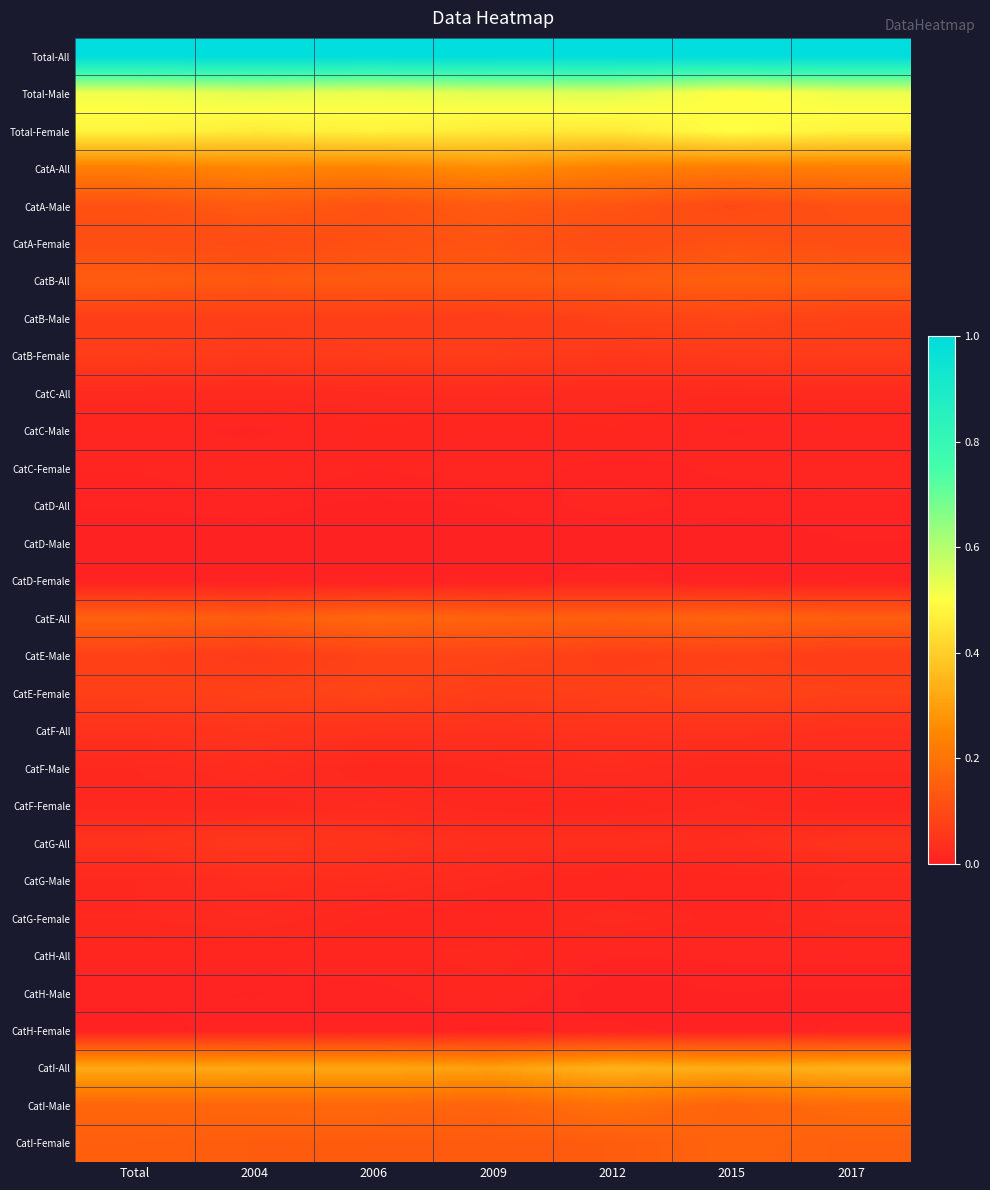

Reading right to left, extract all data points from this chart.

Total-All: 2017=1.0	2015=1.0	2012=1.0	2009=1.0	2006=1.0	2004=1.0	Total=1.0
Total-Male: 2017=0.5	2015=0.5	2012=0.5	2009=0.5	2006=0.5	2004=0.5	Total=0.5
Total-Female: 2017=0.5	2015=0.5	2012=0.5	2009=0.5	2006=0.5	2004=0.5	Total=0.5
CatA-All: 2017=0.2	2015=0.2	2012=0.2	2009=0.3	2006=0.2	2004=0.2	Total=0.2
CatA-Male: 2017=0.1	2015=0.1	2012=0.1	2009=0.1	2006=0.1	2004=0.1	Total=0.1
CatA-Female: 2017=0.1	2015=0.1	2012=0.1	2009=0.1	2006=0.1	2004=0.1	Total=0.1
CatB-All: 2017=0.1	2015=0.2	2012=0.1	2009=0.1	2006=0.1	2004=0.1	Total=0.1
CatB-Male: 2017=0.1	2015=0.1	2012=0.1	2009=0.1	2006=0.1	2004=0.1	Total=0.1
CatB-Female: 2017=0.1	2015=0.1	2012=0.1	2009=0.1	2006=0.1	2004=0.1	Total=0.1
CatC-All: 2017=0.0	2015=0.0	2012=0.0	2009=0.0	2006=0.0	2004=0.0	Total=0.0
CatC-Male: 2017=0.0	2015=0.0	2012=0.0	2009=0.0	2006=0.0	2004=0.0	Total=0.0
CatC-Female: 2017=0.0	2015=0.0	2012=0.0	2009=0.0	2006=0.0	2004=0.0	Total=0.0
CatD-All: 2017=0.0	2015=0.0	2012=0.0	2009=0.0	2006=0.0	2004=0.0	Total=0.0
CatD-Male: 2017=0.0	2015=0.0	2012=0.0	2009=0.0	2006=0.0	2004=0.0	Total=0.0
CatD-Female: 2017=0.0	2015=0.0	2012=0.0	2009=0.0	2006=0.0	2004=0.0	Total=0.0
CatE-All: 2017=0.1	2015=0.2	2012=0.2	2009=0.2	2006=0.2	2004=0.1	Total=0.2
CatE-Male: 2017=0.1	2015=0.1	2012=0.1	2009=0.1	2006=0.1	2004=0.1	Total=0.1
CatE-Female: 2017=0.1	2015=0.1	2012=0.1	2009=0.1	2006=0.1	2004=0.1	Total=0.1
CatF-All: 2017=0.0	2015=0.0	2012=0.0	2009=0.0	2006=0.0	2004=0.0	Total=0.0
CatF-Male: 2017=0.0	2015=0.0	2012=0.0	2009=0.0	2006=0.0	2004=0.0	Total=0.0
CatF-Female: 2017=0.0	2015=0.0	2012=0.0	2009=0.0	2006=0.0	2004=0.0	Total=0.0
CatG-All: 2017=0.0	2015=0.0	2012=0.0	2009=0.0	2006=0.0	2004=0.1	Total=0.0
CatG-Male: 2017=0.0	2015=0.0	2012=0.0	2009=0.0	2006=0.0	2004=0.0	Total=0.0
CatG-Female: 2017=0.0	2015=0.0	2012=0.0	2009=0.0	2006=0.0	2004=0.0	Total=0.0
CatH-All: 2017=0.0	2015=0.0	2012=0.0	2009=0.0	2006=0.0	2004=0.0	Total=0.0
CatH-Male: 2017=0.0	2015=0.0	2012=0.0	2009=0.0	2006=0.0	2004=0.0	Total=0.0
CatH-Female: 2017=0.0	2015=0.0	2012=0.0	2009=0.0	2006=0.0	2004=0.0	Total=0.0
CatI-All: 2017=0.3	2015=0.3	2012=0.3	2009=0.3	2006=0.3	2004=0.3	Total=0.3
CatI-Male: 2017=0.2	2015=0.2	2012=0.2	2009=0.2	2006=0.2	2004=0.2	Total=0.2
CatI-Female: 2017=0.2	2015=0.2	2012=0.1	2009=0.1	2006=0.1	2004=0.1	Total=0.2